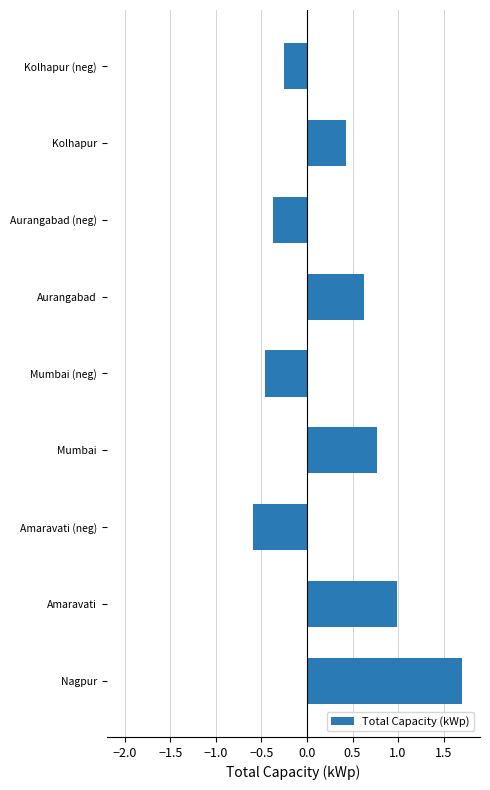

Which label corresponds to the largest value in the chart?

Nagpur